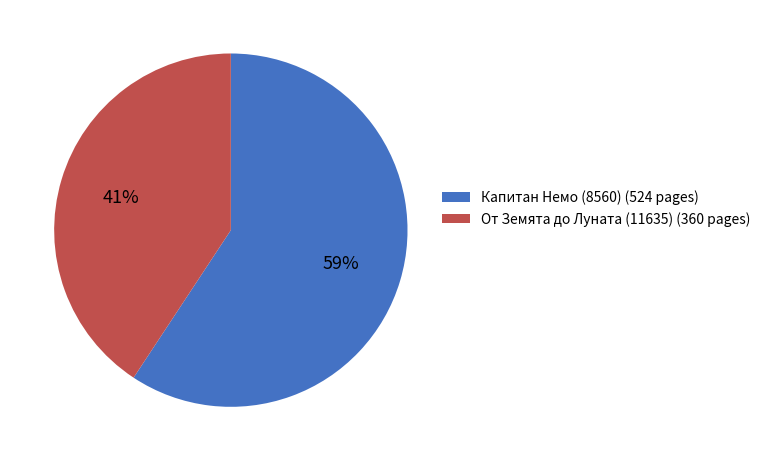

To the nearest percent, what is the combined percentage of Капитан Немо (8560) (524 pages) and От Земята до Луната (11635) (360 pages)?

100%